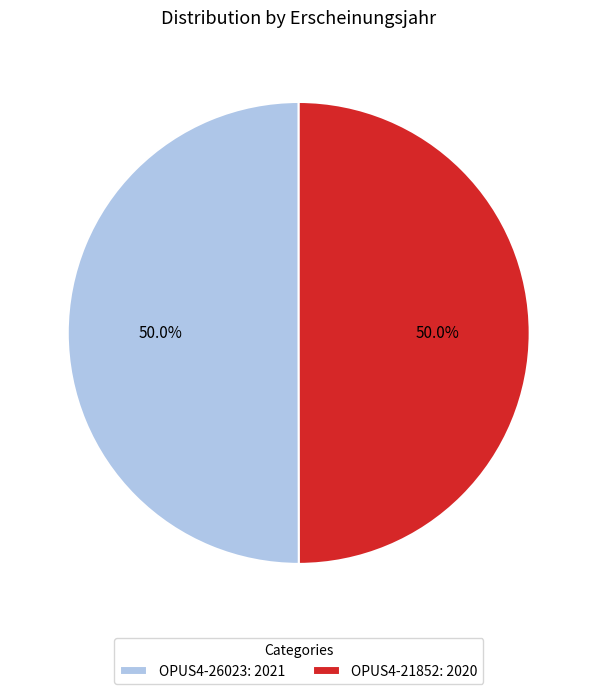

Is it true that OPUS4-26023 is 50% of the pie?

True